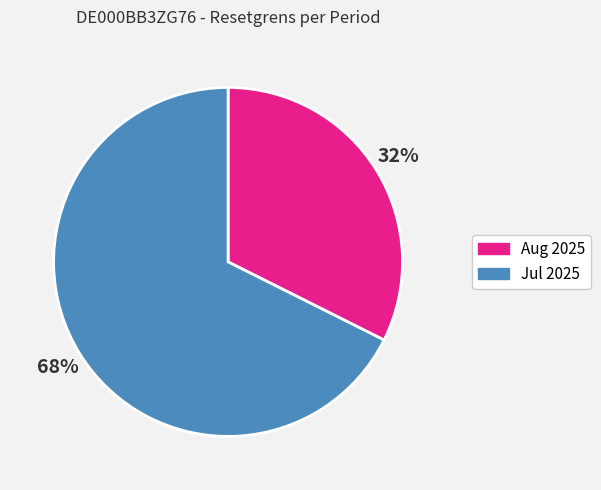

How many segments does this pie chart have?

2